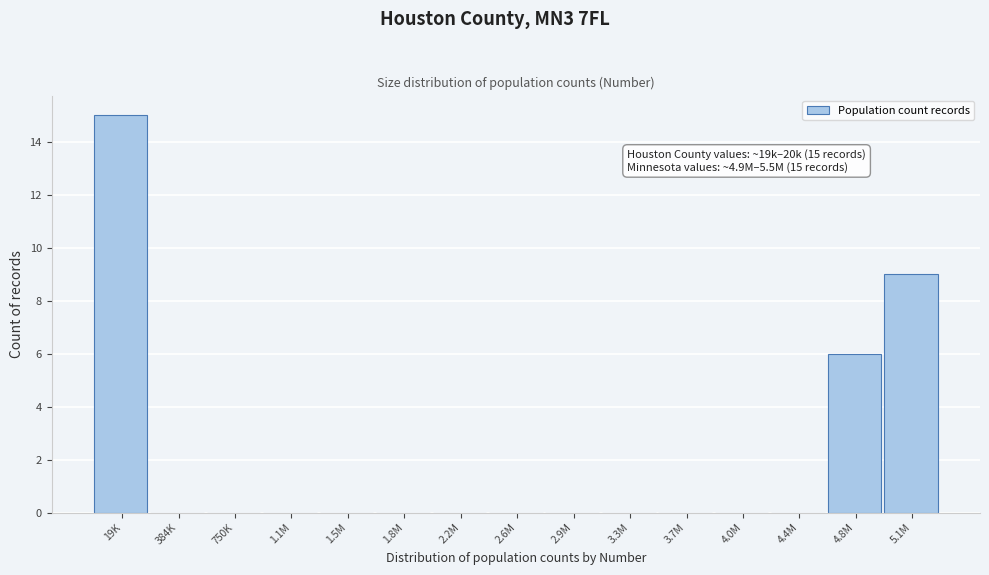

Reading right to left, transcribe all the data shown in this chart.

5.1M=9	4.8M=6	4.4M=0	4.0M=0	3.7M=0	3.3M=0	2.9M=0	2.6M=0	2.2M=0	1.8M=0	1.5M=0	1.1M=0	750K=0	384K=0	19K=15